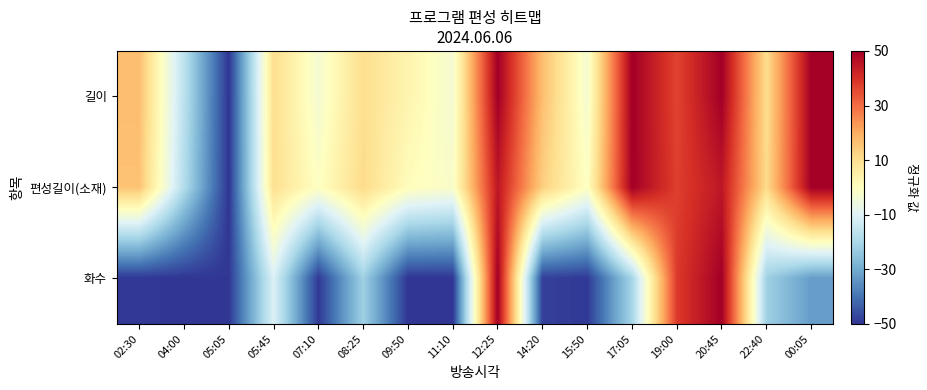

What is the minimum value shown in the chart?

-50.0